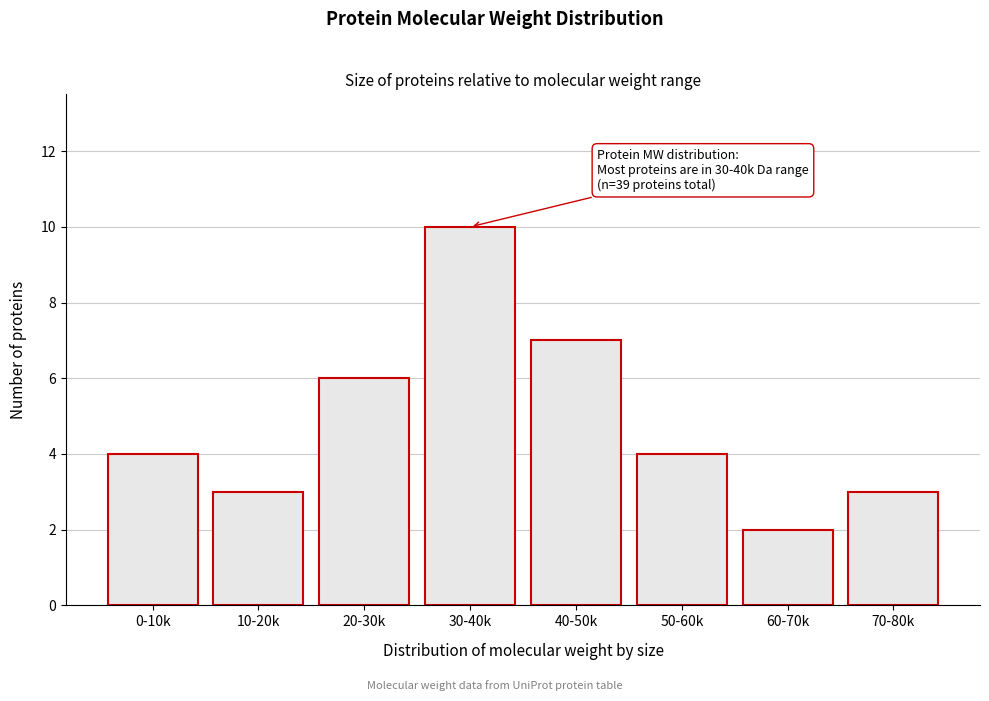

Reading right to left, extract all data points from this chart.

3	2	4	7	10	6	3	4